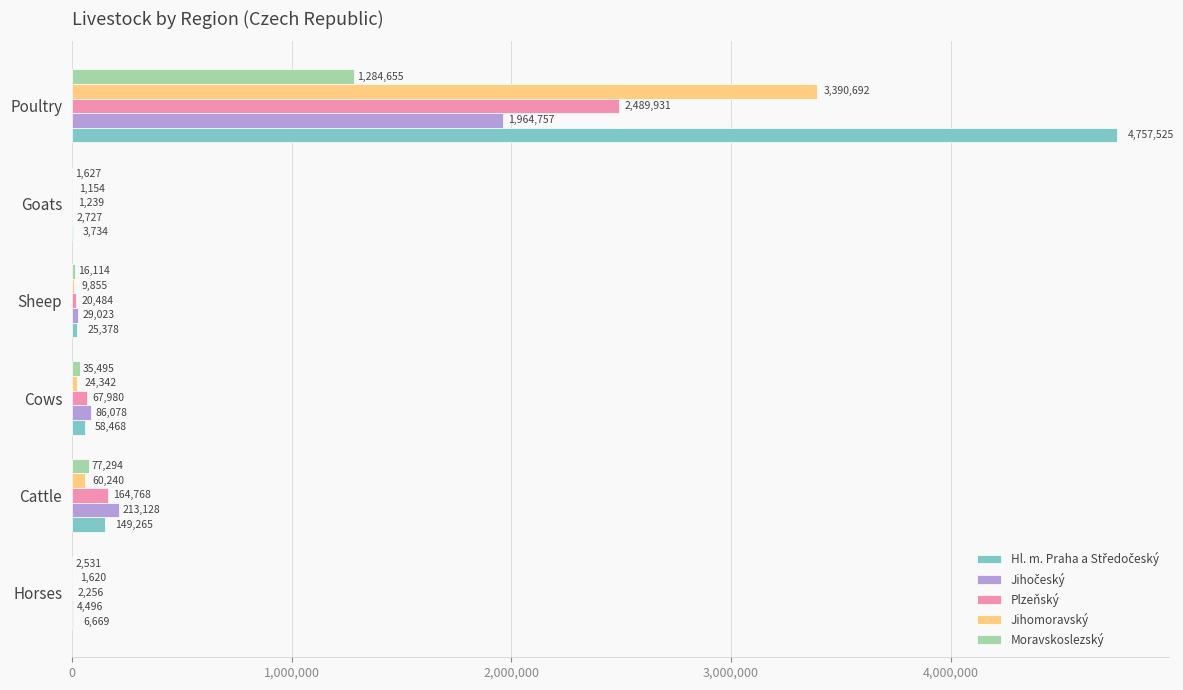

What is the sum of all Moravskoslezský values?

1417716